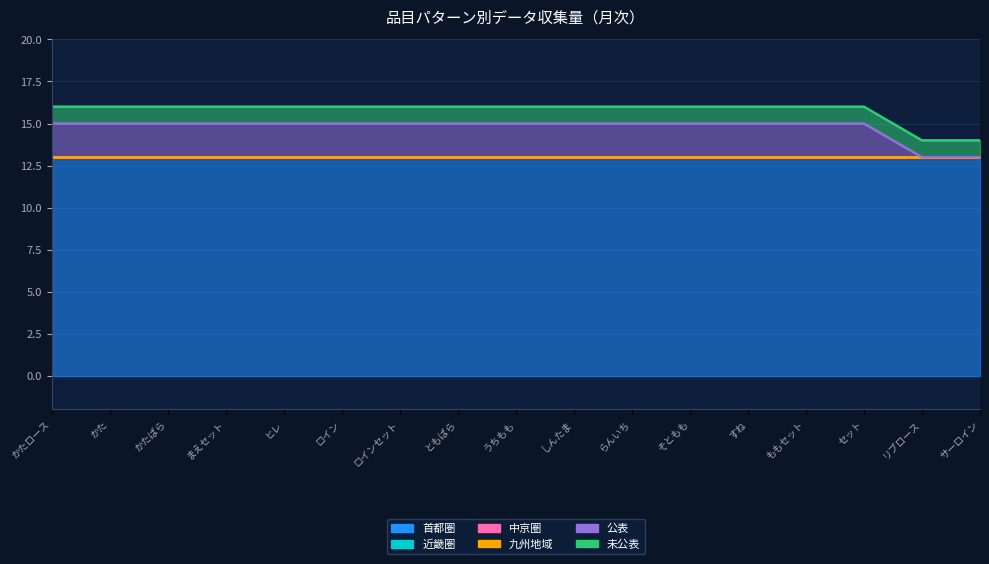

At which category is the sum across all series the highest?

かたロース